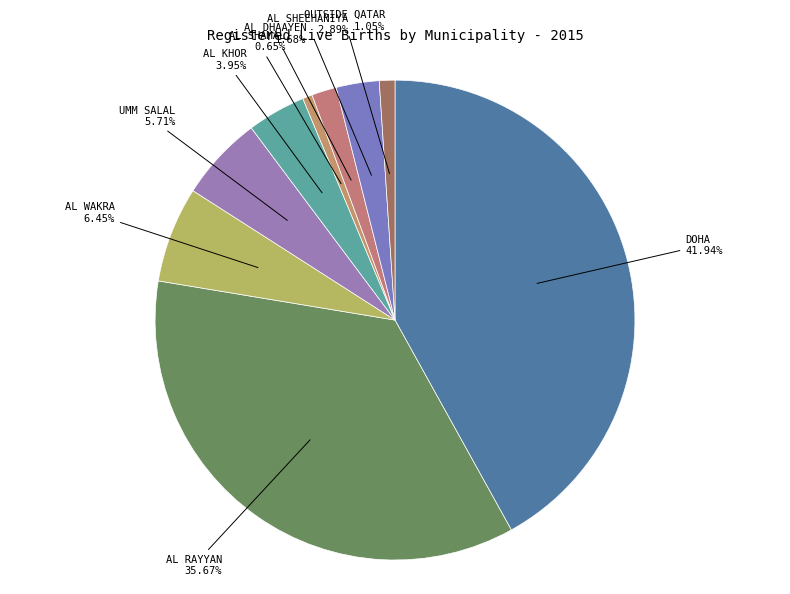

Which has a higher value, AL RAYYAN or AL KHOR?

AL RAYYAN